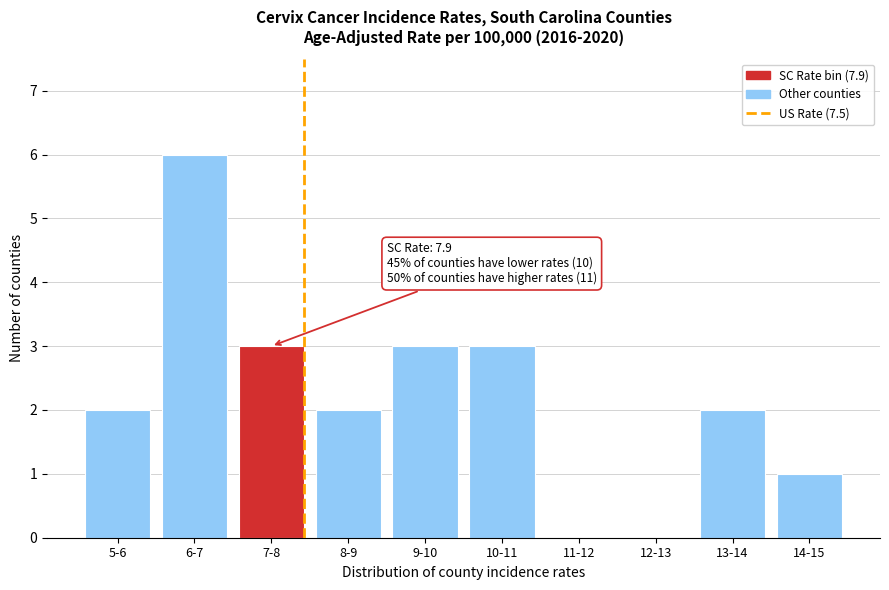

Reading left to right, transcribe all the data shown in this chart.

5-6=2	6-7=6	7-8=3	8-9=2	9-10=3	10-11=3	11-12=0	12-13=0	13-14=2	14-15=1